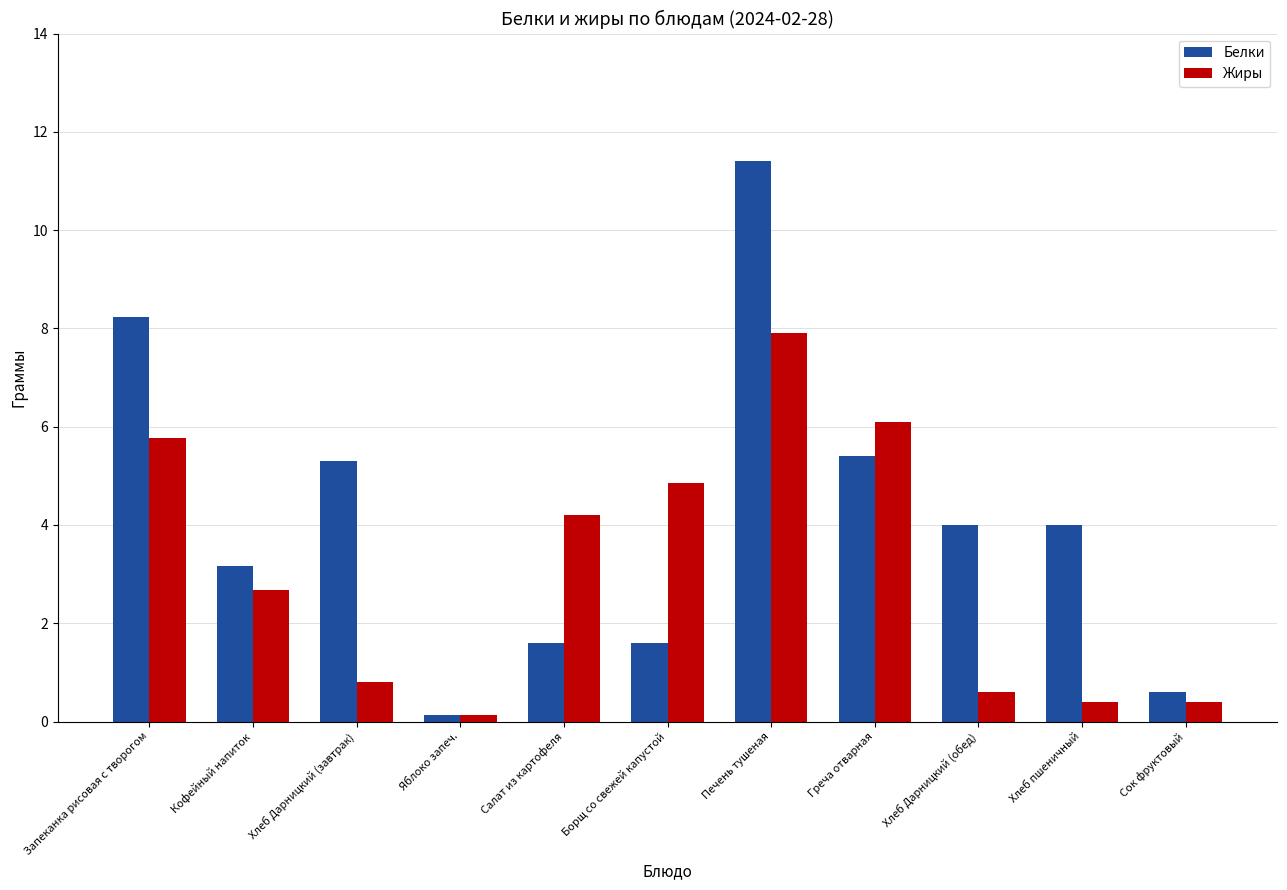

True or false: Белки has a value of 4.0 at Хлеб пшеничный.

True